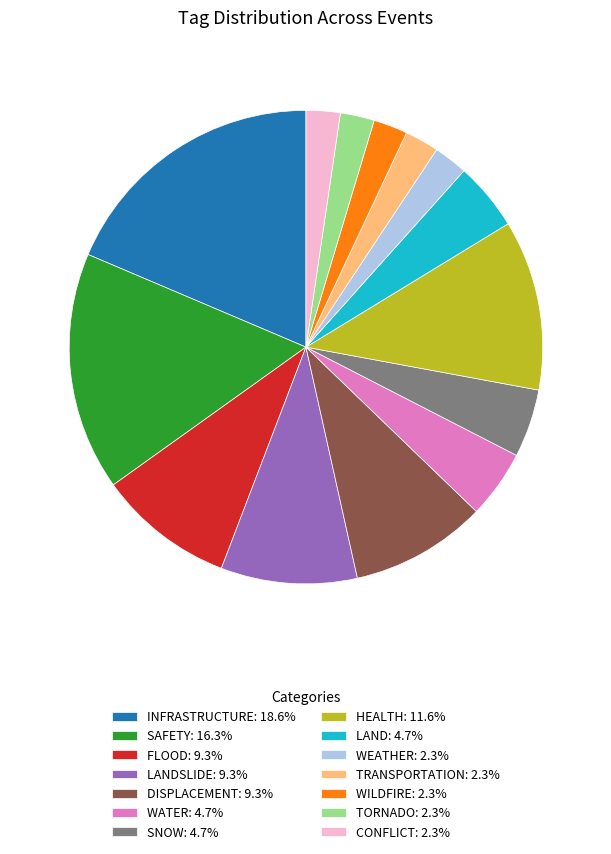

Combined, do SNOW: 4.7% and TORNADO: 2.3% account for over 50%?

No